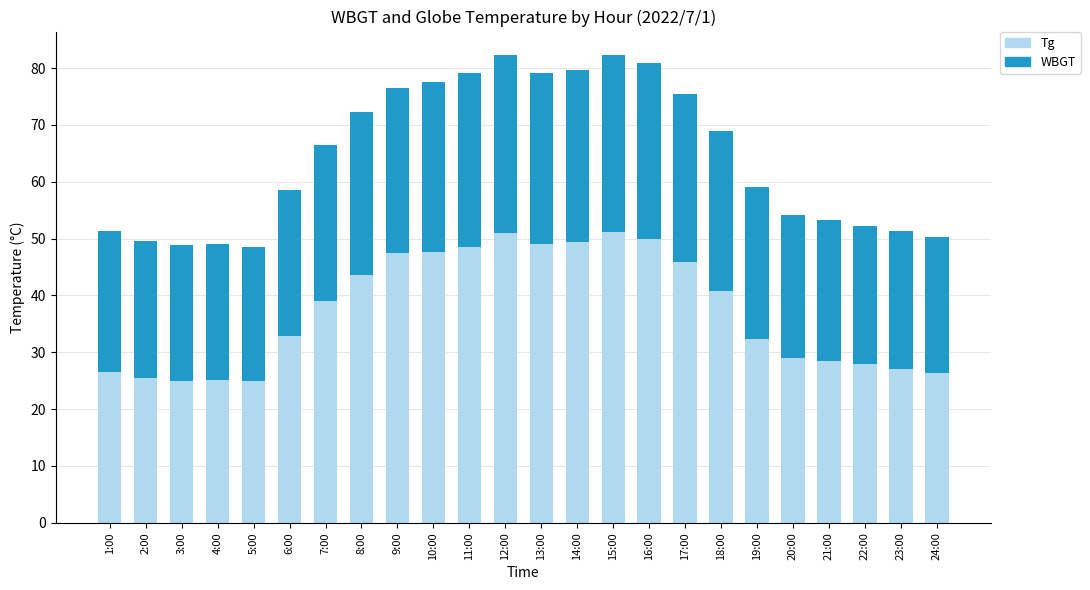

What is the lowest value of the Tg series?

24.9